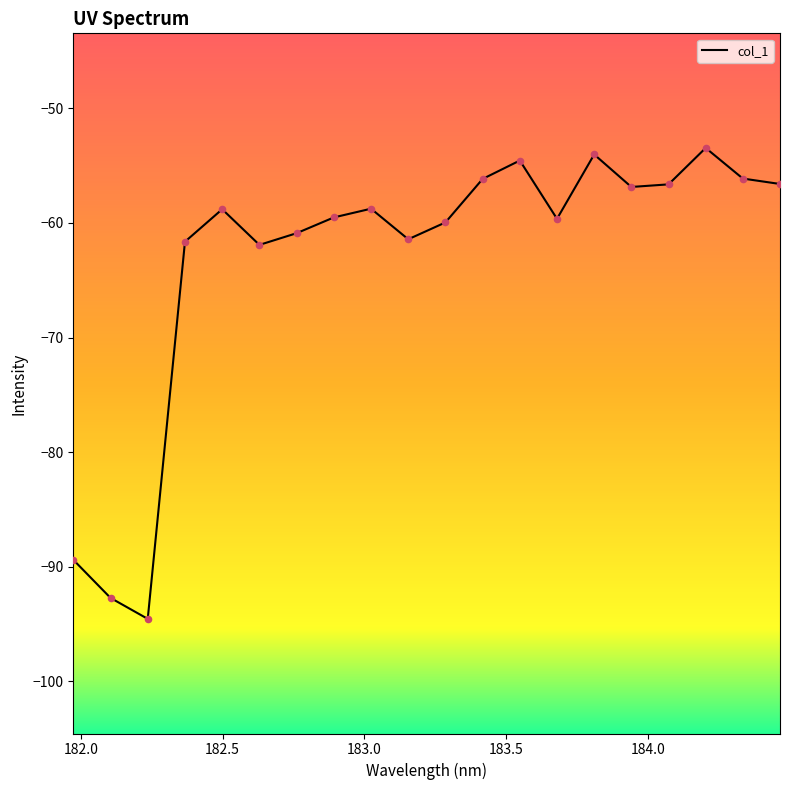

What is the greatest value displayed?

-53.5